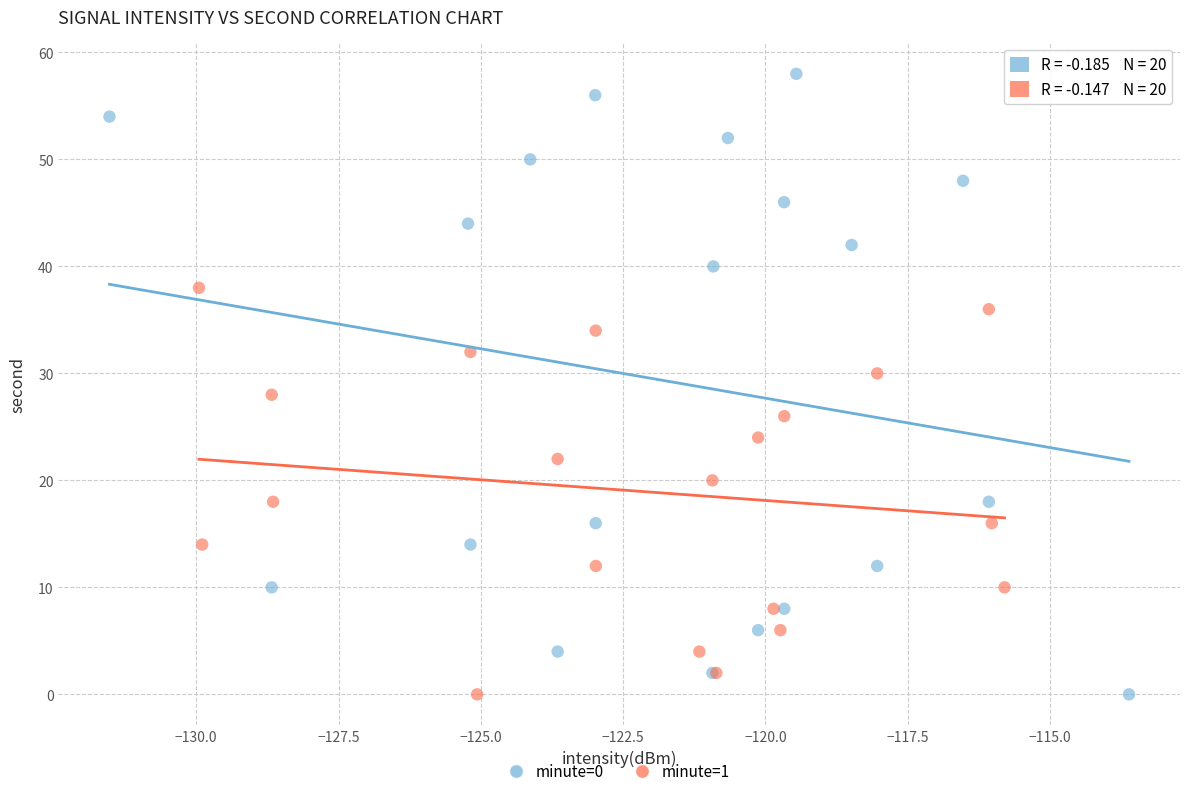

Which series has the largest Y range (max minus min)?

minute=0